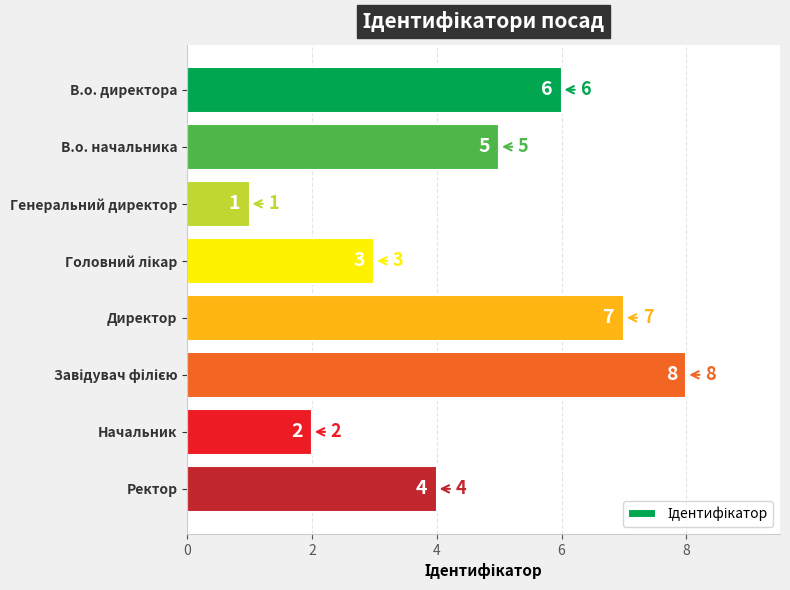

The chart shows a value of 6 at Ректор. True or false?

False